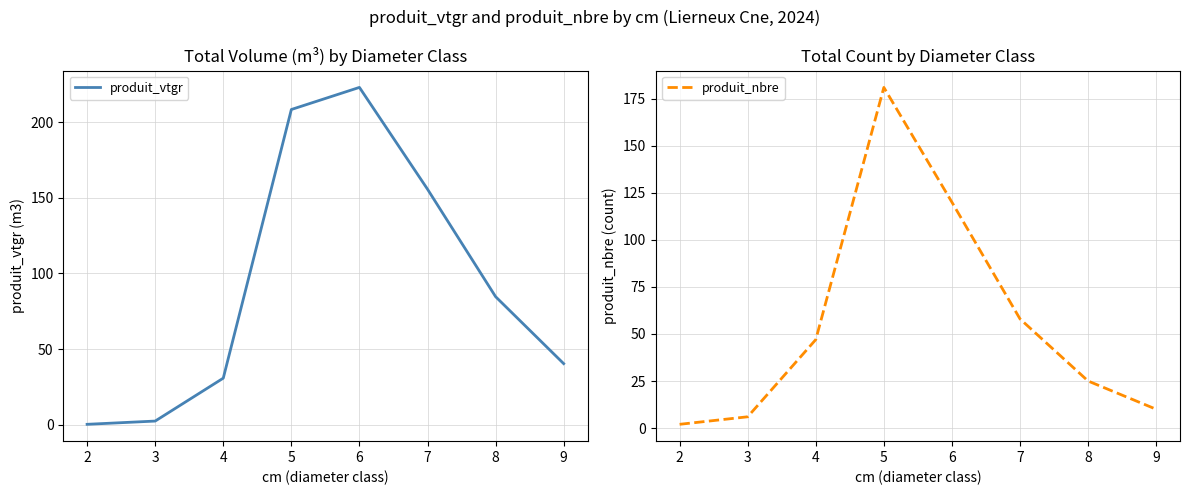

How many times do produit_vtgr and produit_nbre cross each other?

1